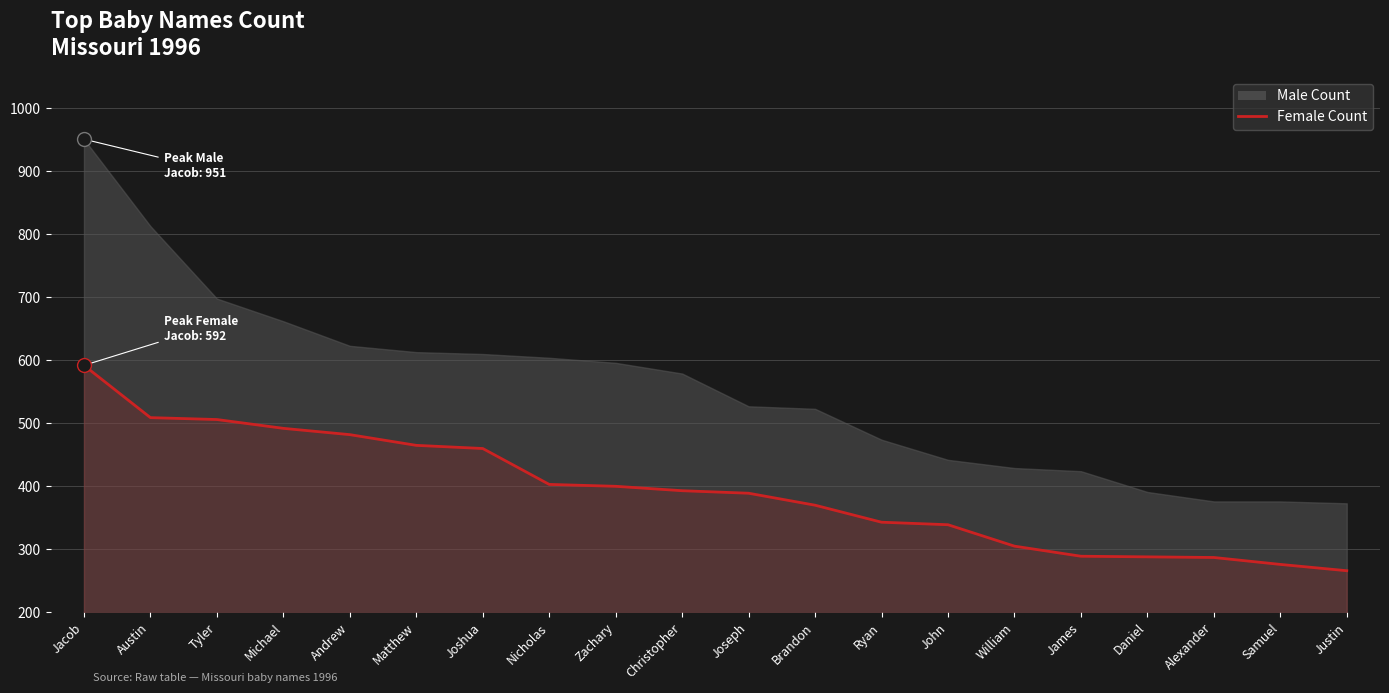

The value at Ryan is 97. True or false?

False